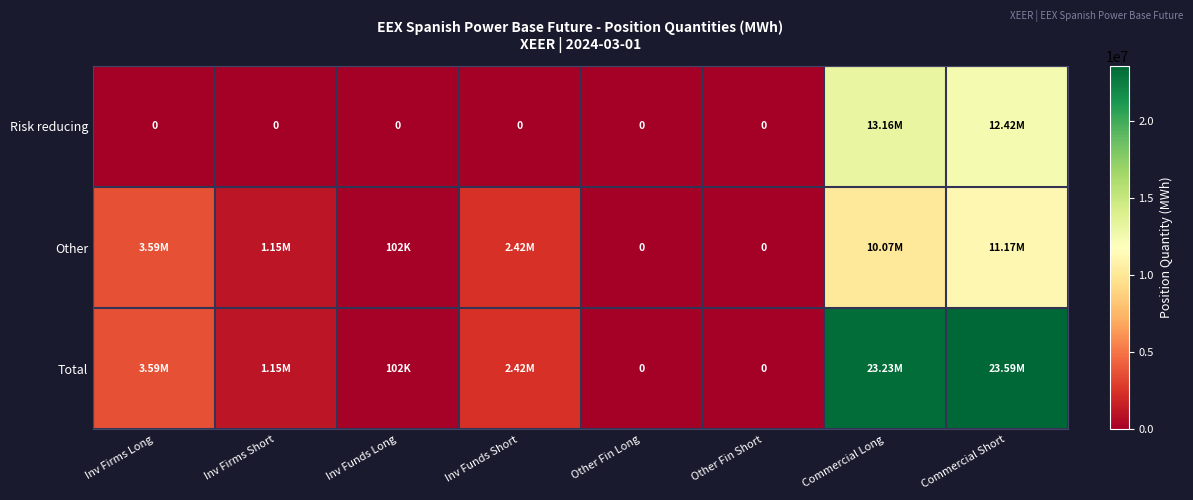

What is the difference between the highest and lowest values at Inv Funds Short?

2419700